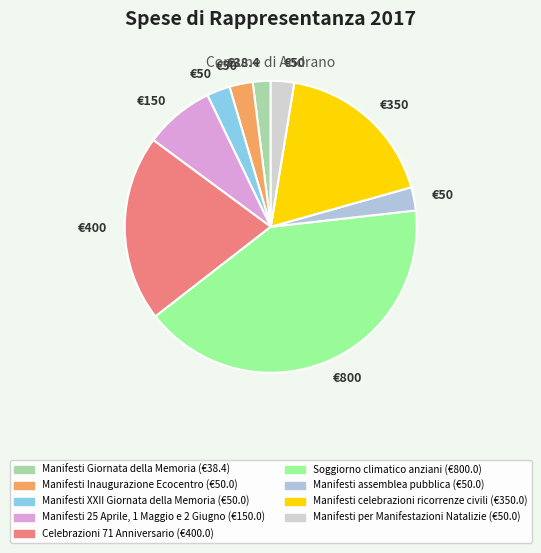

How many slices are in this pie chart?

9